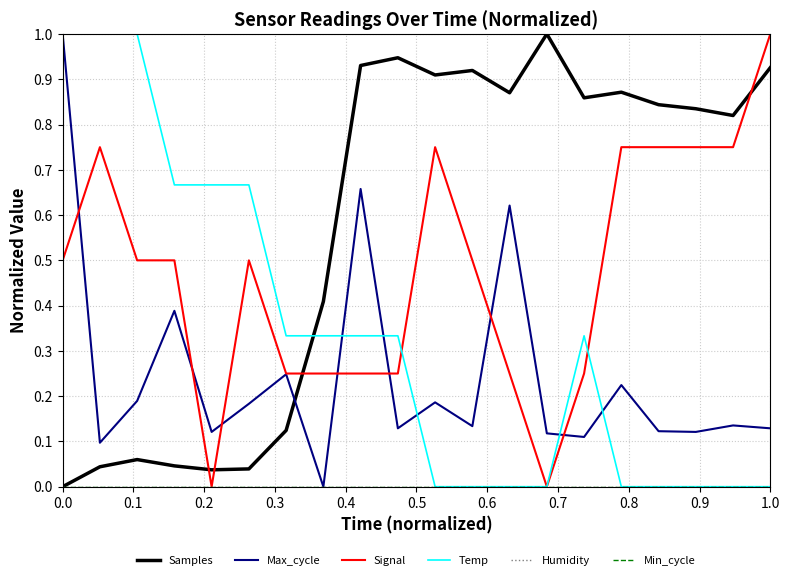

Does the chart display data point markers on the line(s)?

No